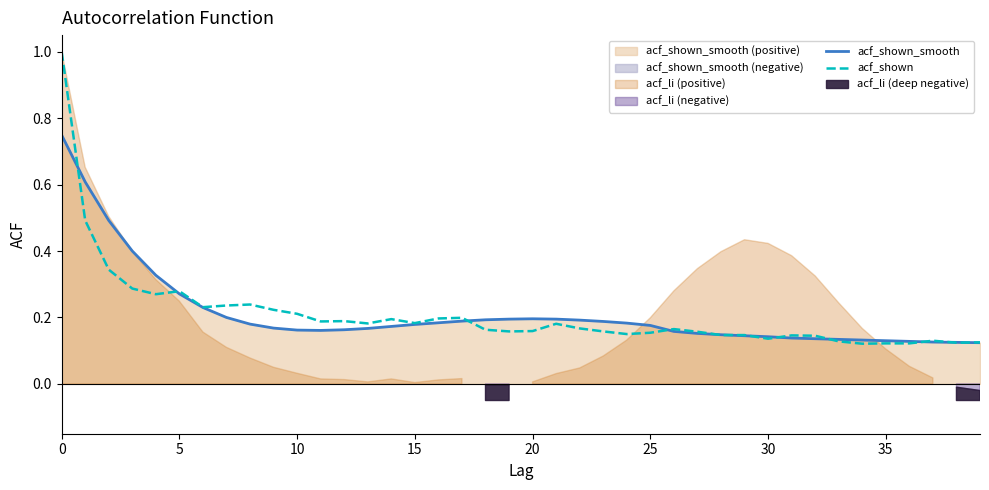

Count the acf_shown values in the range 0 to 1.

40